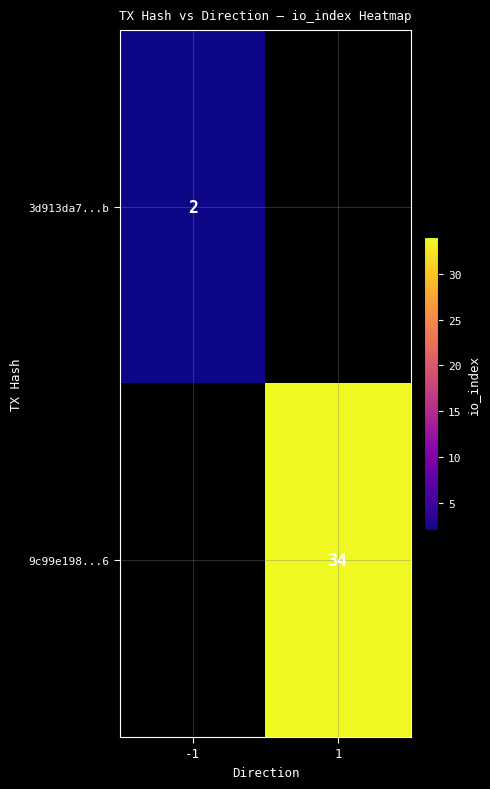

True or false: 3d913da7...b has a value of 2 at -1.

True